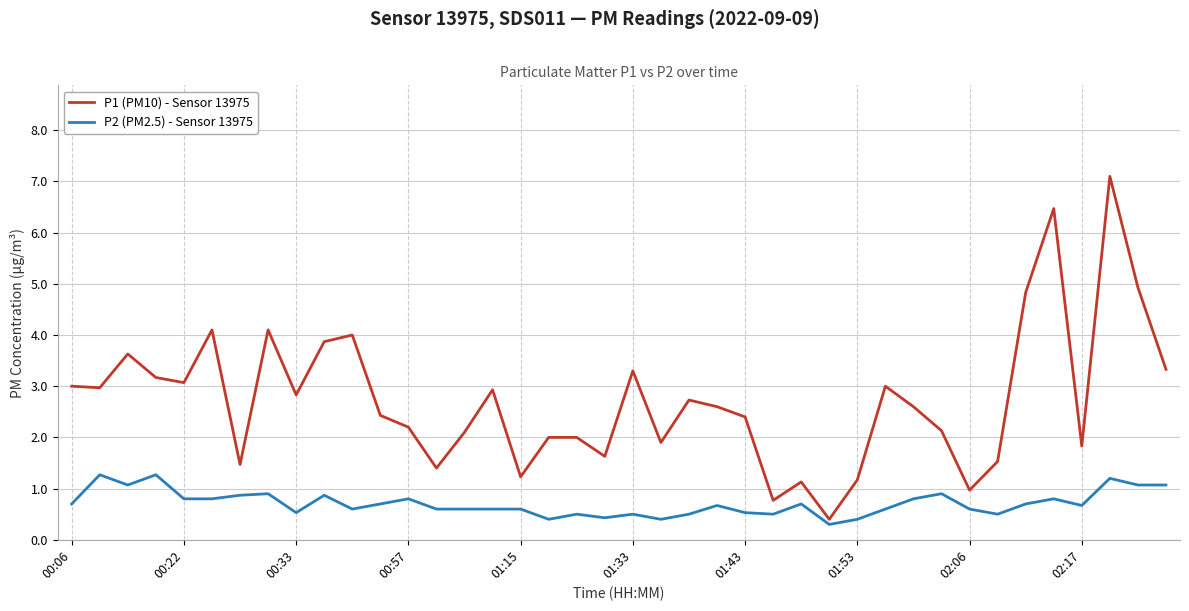

What is the greatest value displayed?

7.1